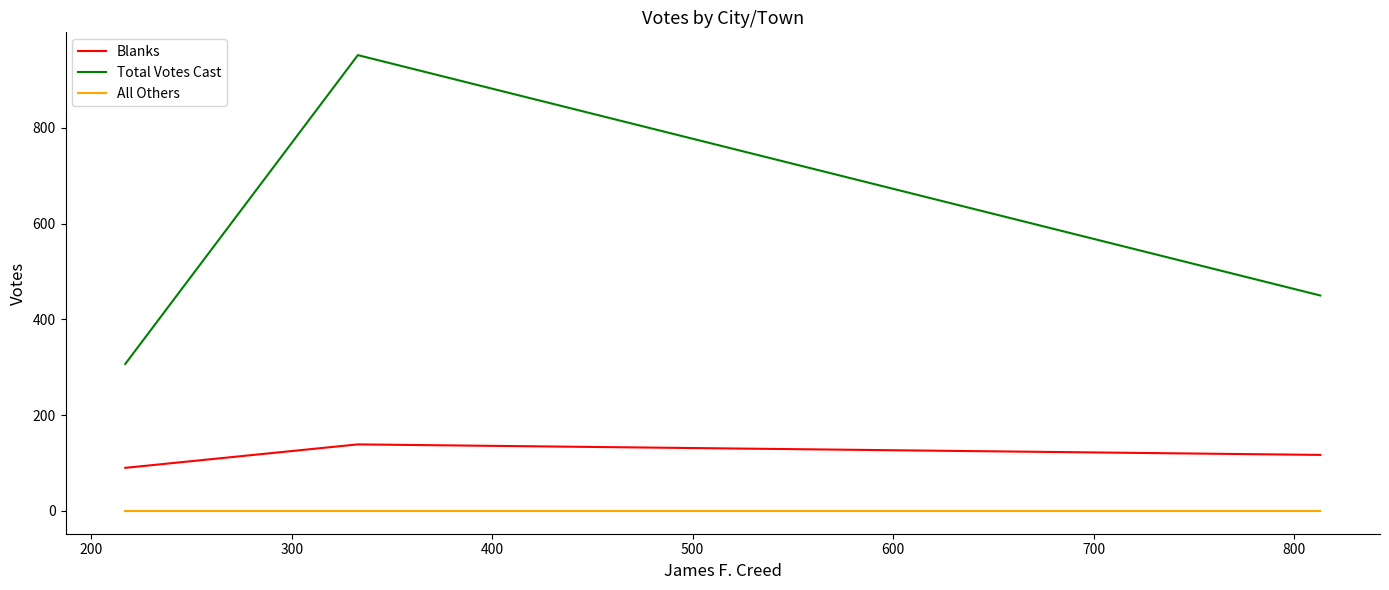

Which series has the widest spread of values?

Total Votes Cast